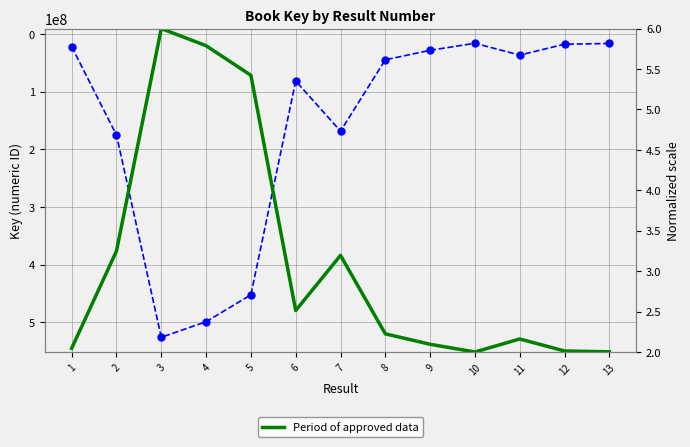

The value of Period of approved data at 5 is 7.4. True or false?

False